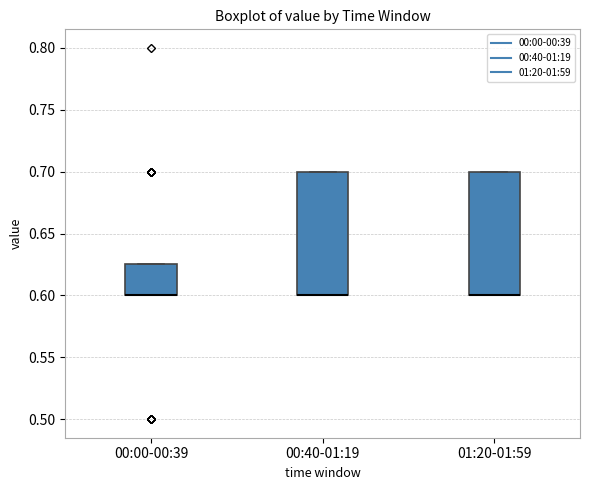

Reading left to right, read every box against the y-axis: the position of its median line, the range the box covers, and the ends of its whiskers. The values are not printed on the chart, so give them approximately, as read against the axis.

00:00-00:39: median 0.600 (drawn on the box's lower edge), box 0.600 to 0.625, whiskers 0.600 to 0.625
00:40-01:19: median 0.600 (drawn on the box's lower edge), box 0.600 to 0.700, whiskers 0.600 to 0.700
01:20-01:59: median 0.600 (drawn on the box's lower edge), box 0.600 to 0.700, whiskers 0.600 to 0.700